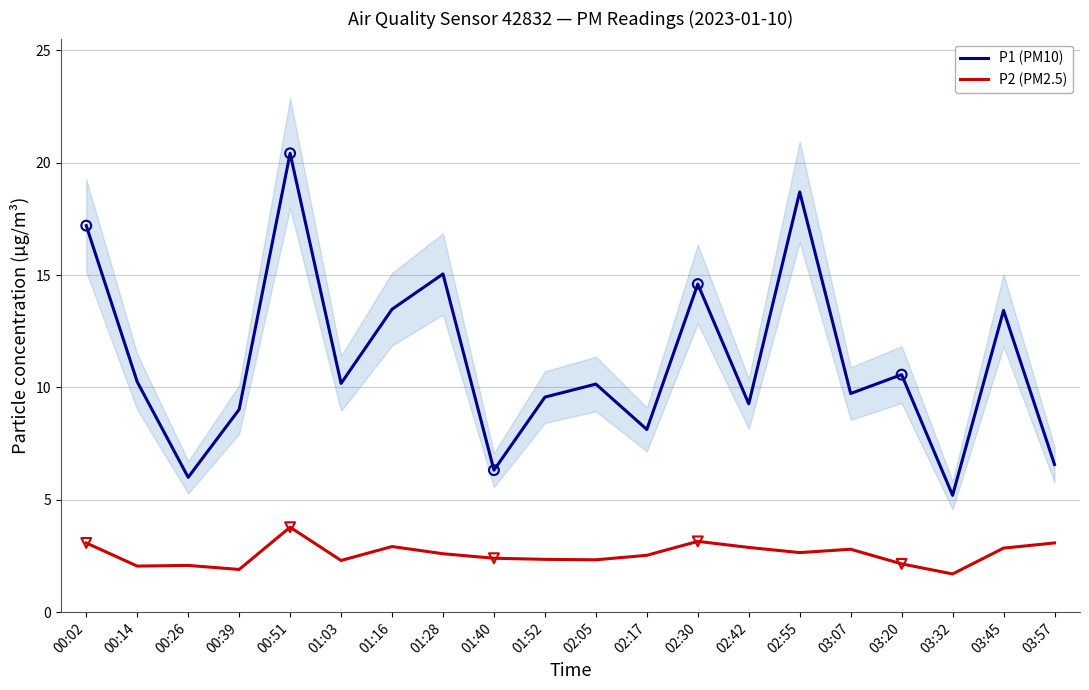

Which series has the largest total across all categories?

P1 (PM10)